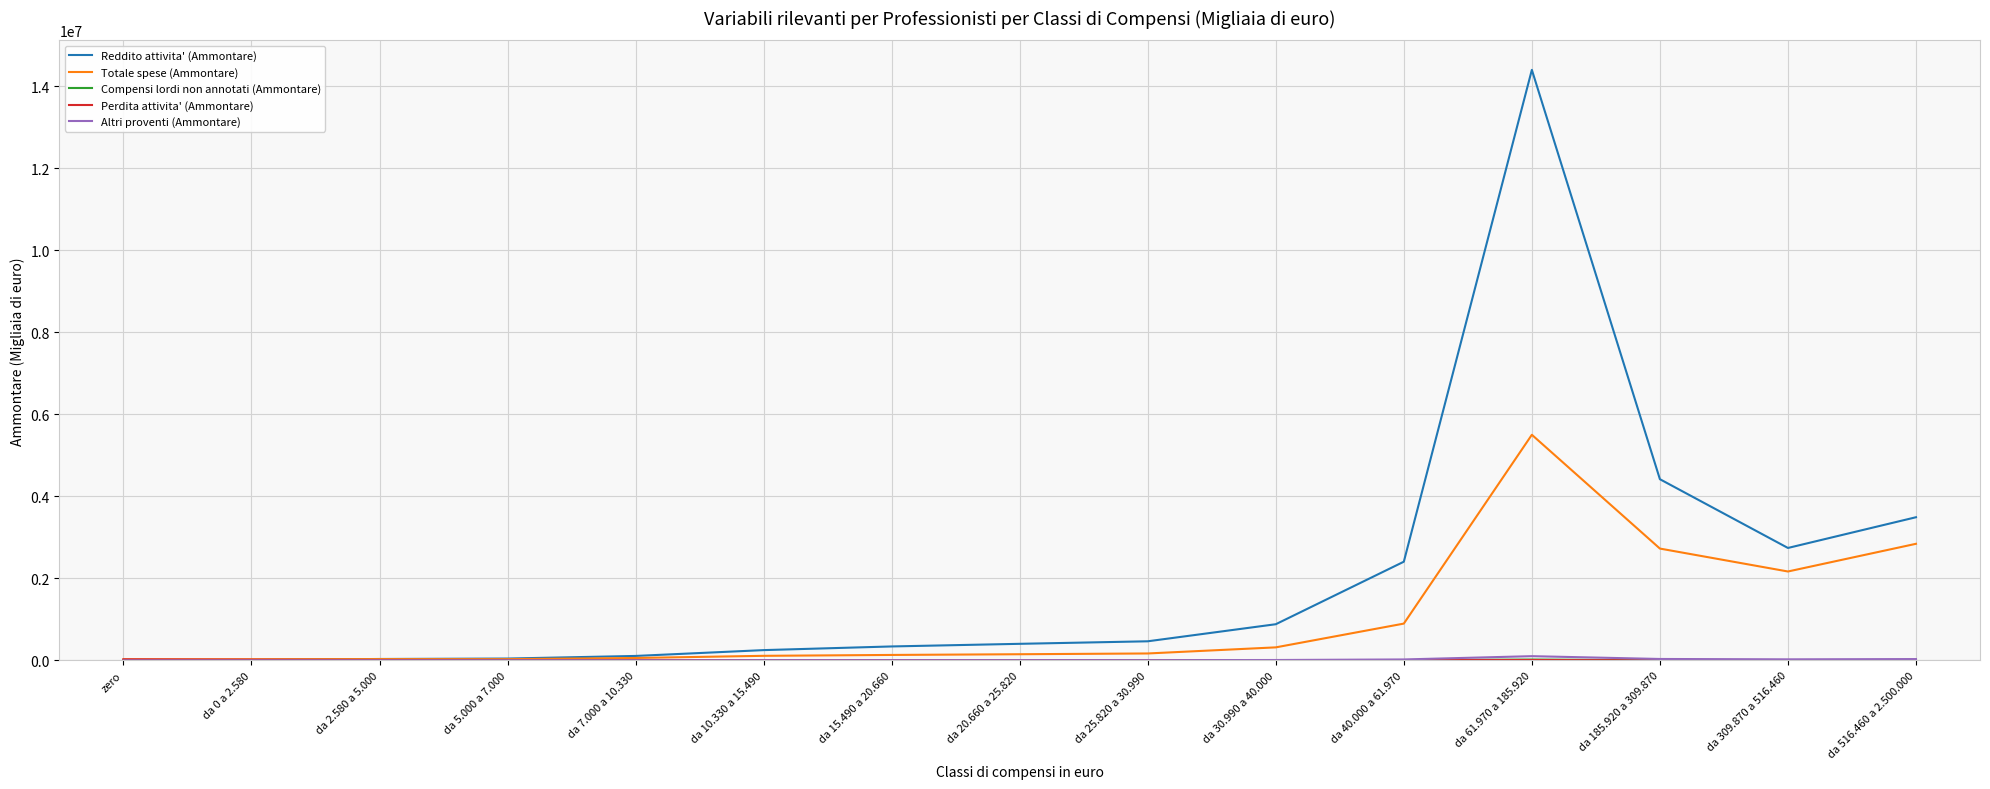

At which label is Reddito attivita' (Ammontare) closest to 7197309?

da 185.920 a 309.870